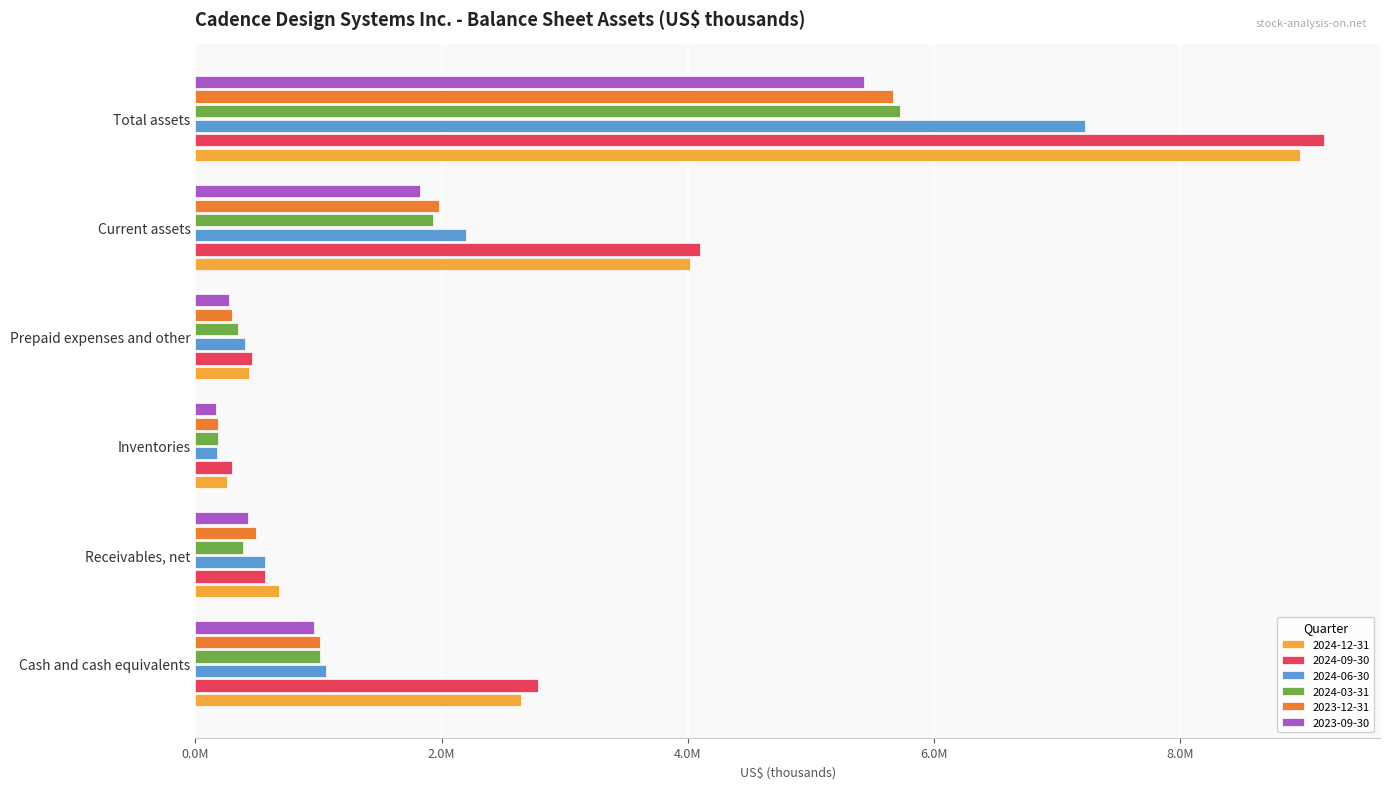

What are all the series names shown in the legend?

2024-12-31, 2024-09-30, 2024-06-30, 2024-03-31, 2023-12-31, 2023-09-30